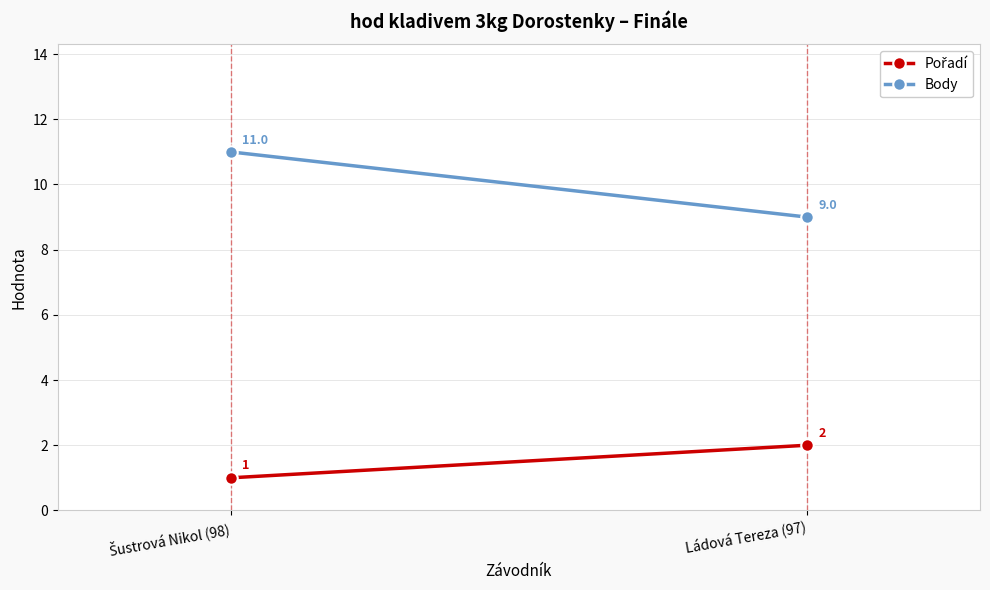

Which category has the lowest value in the Body series?

Ládová Tereza (97)